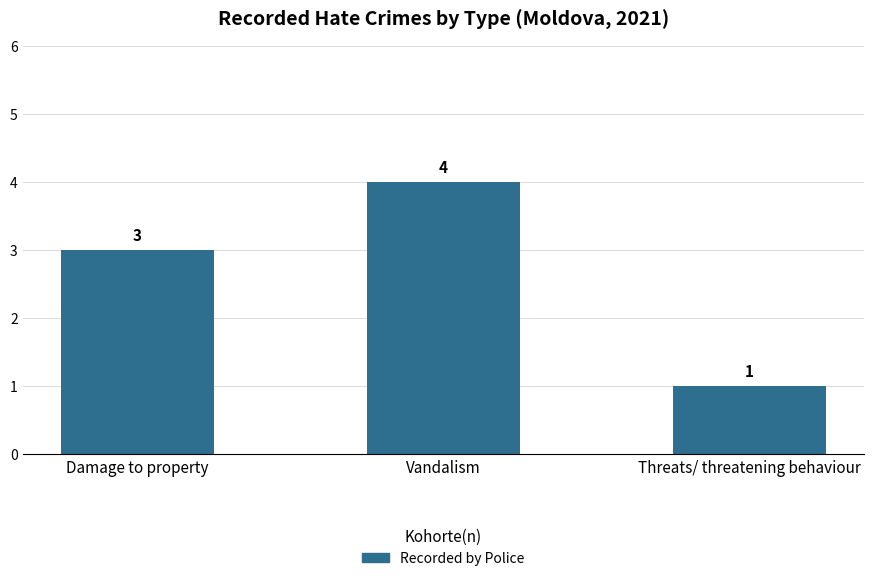

Count the number of categories in the chart.

3